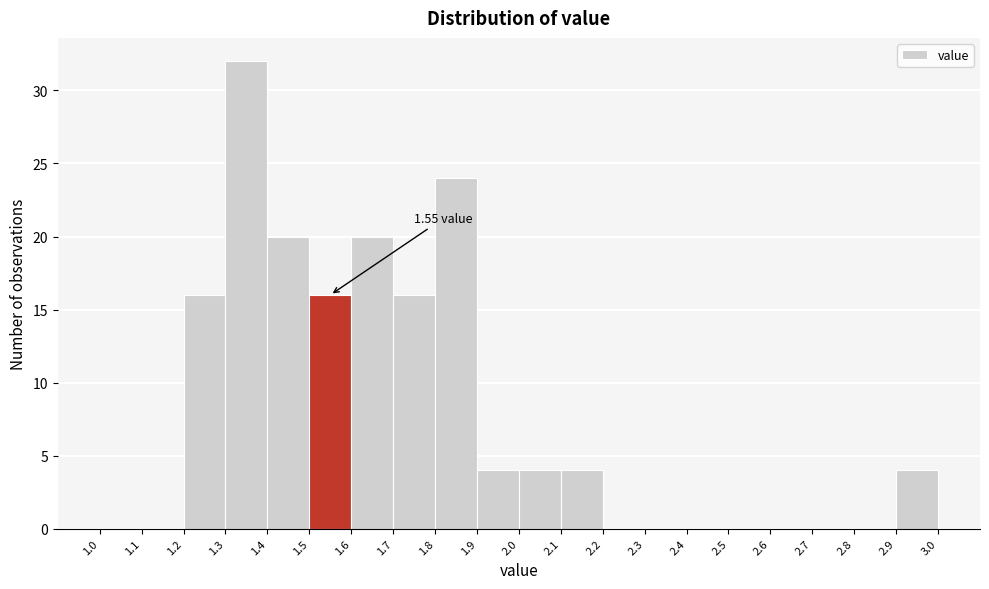

Over which range of the x-axis is the bar tallest?

1.3 to 1.4